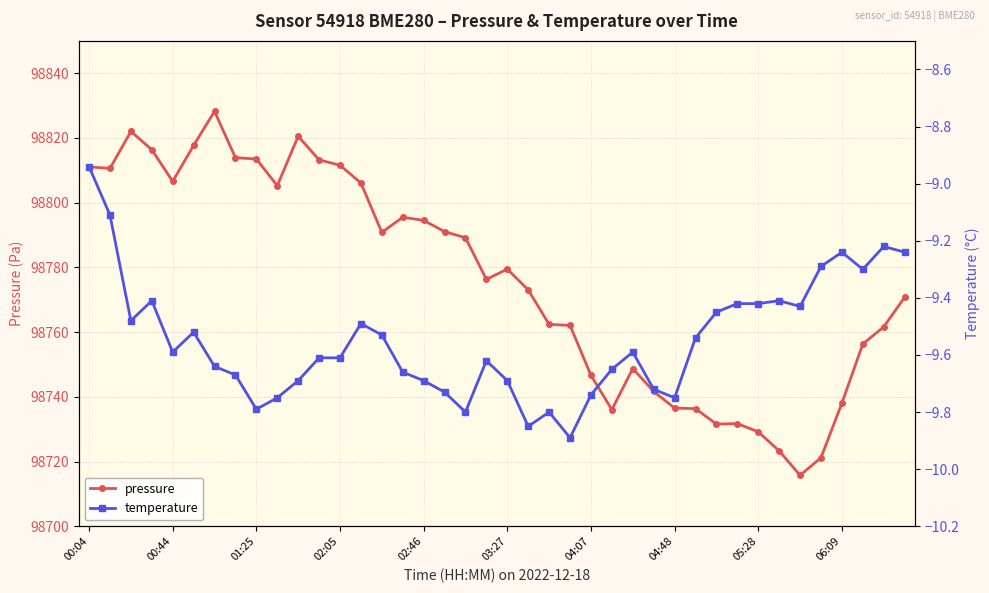

What is the highest value of the pressure series?

98828.2